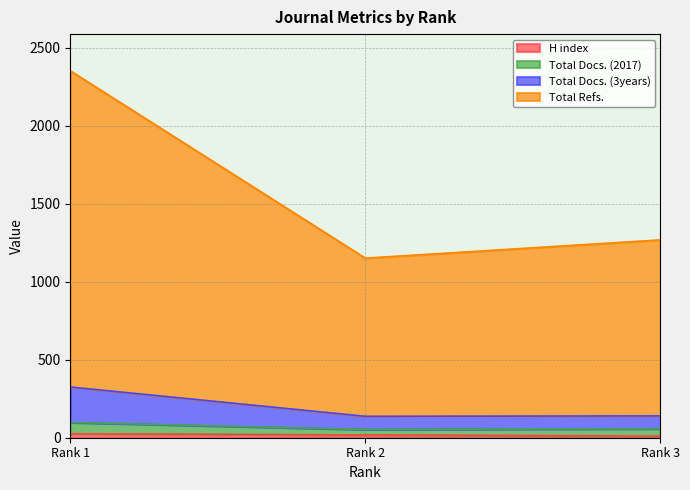

Between Rank 2 and Rank 3, which is larger?

Rank 2